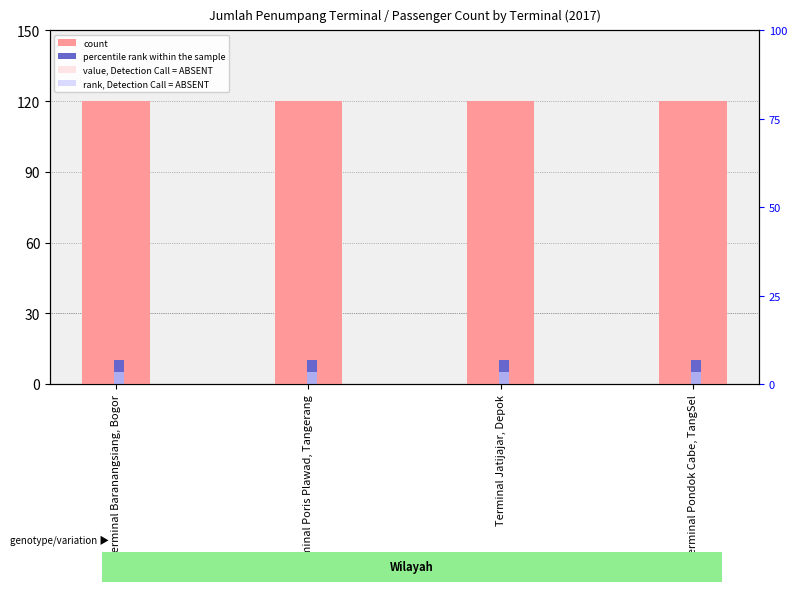

Which series has the widest spread of values?

count